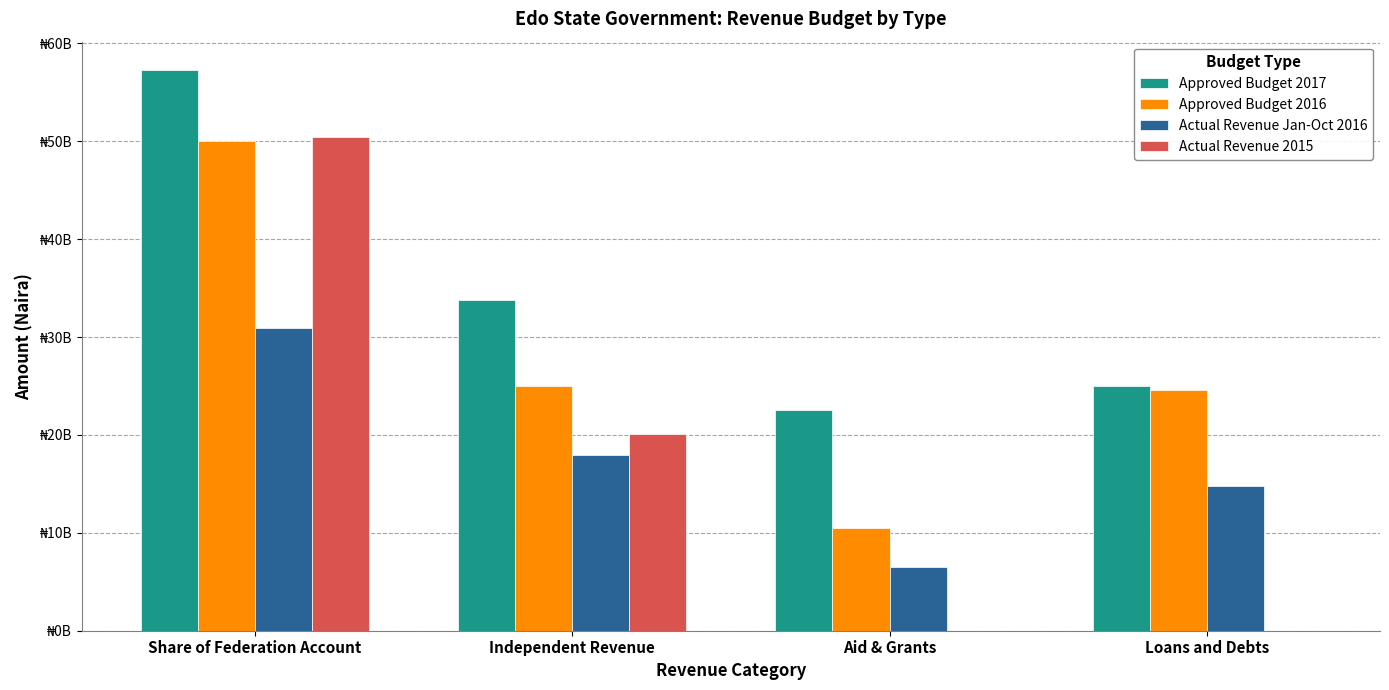

Are the bars horizontal?

No